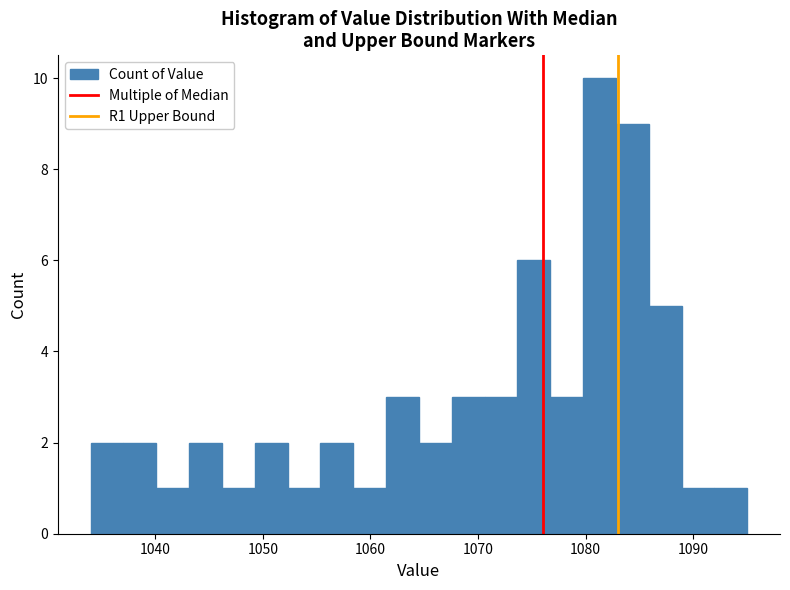

Around what value on the x-axis is the tallest bar? Give the approximate position of its centre, as read against the axis.

1081